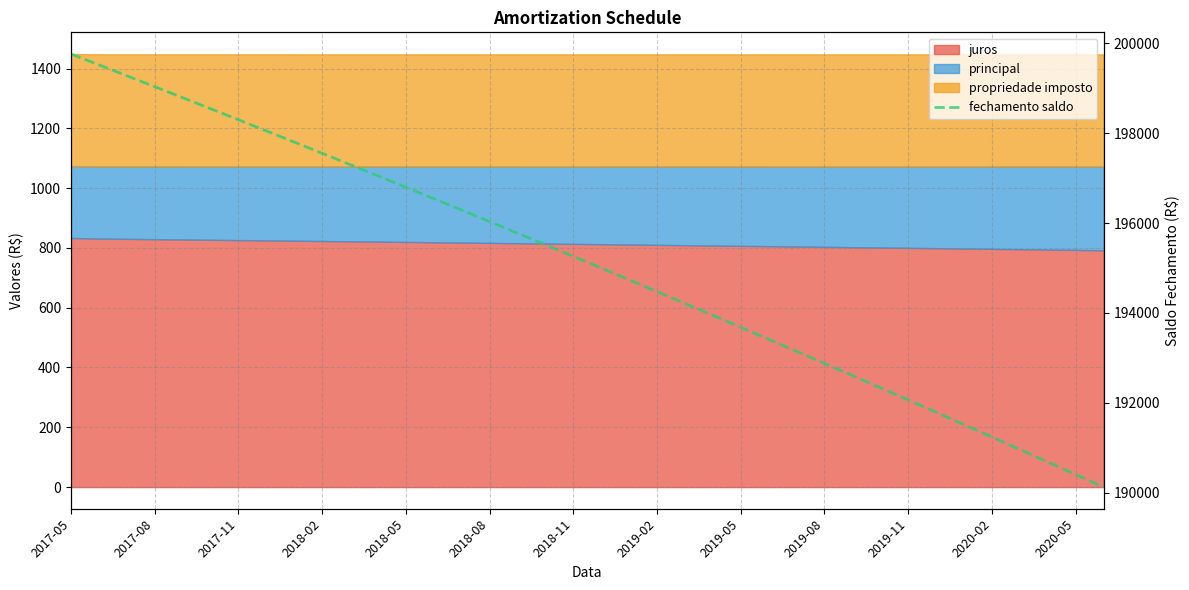

What is the average value?

195063.8